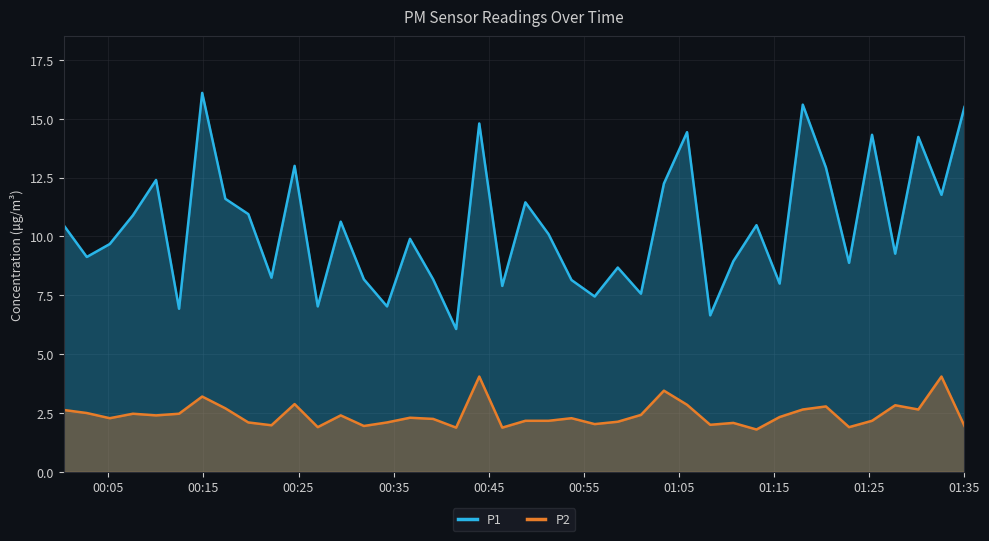

Which series has the largest range (max minus min)?

P1